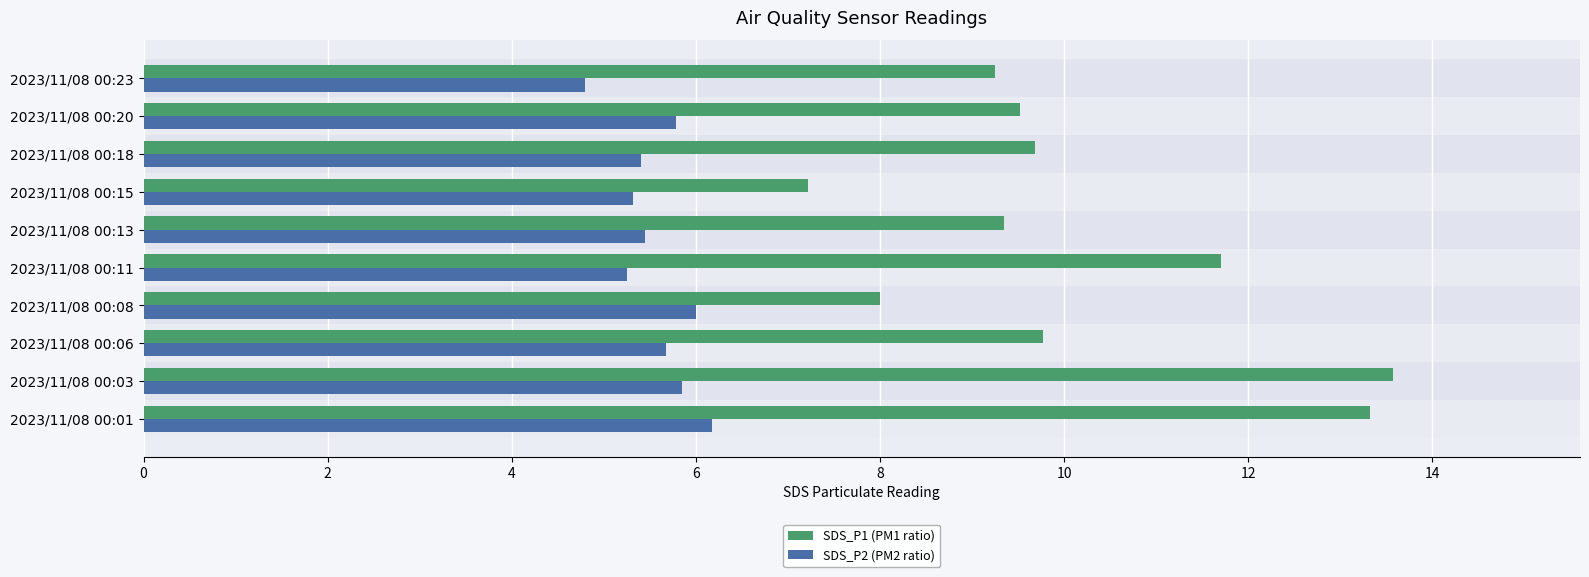

Which series changed the most between 2023/11/08 00:01 and 2023/11/08 00:13?

SDS_P1 (PM1 ratio)